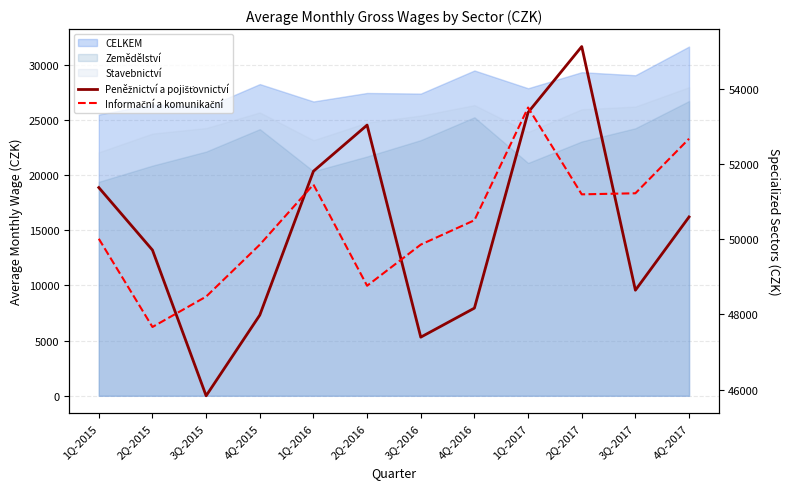

What is the highest value of the Peněžnictví a pojišťovnictví series?

55127